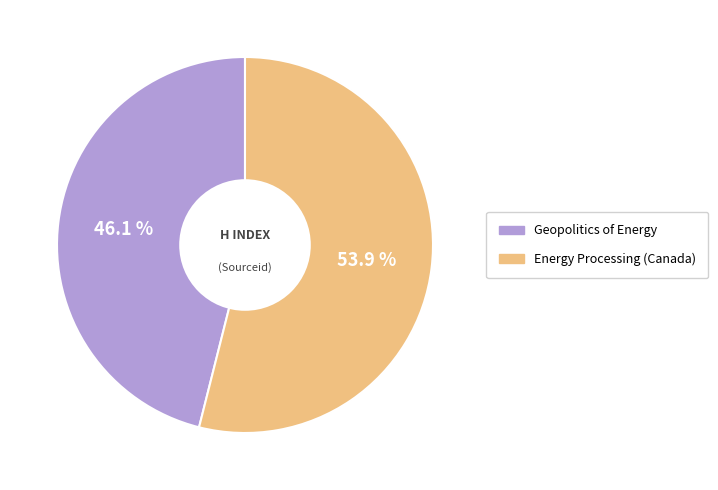

Which has a higher value, Energy Processing (Canada) or Geopolitics of Energy?

Energy Processing (Canada)